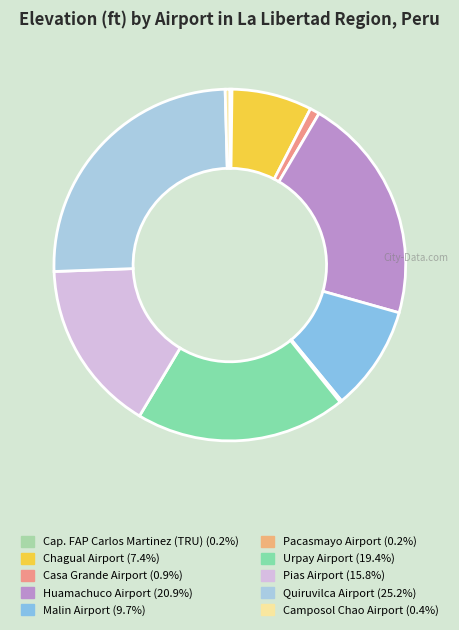

What is the largest slice in the pie chart?

Quiruvilca Airport